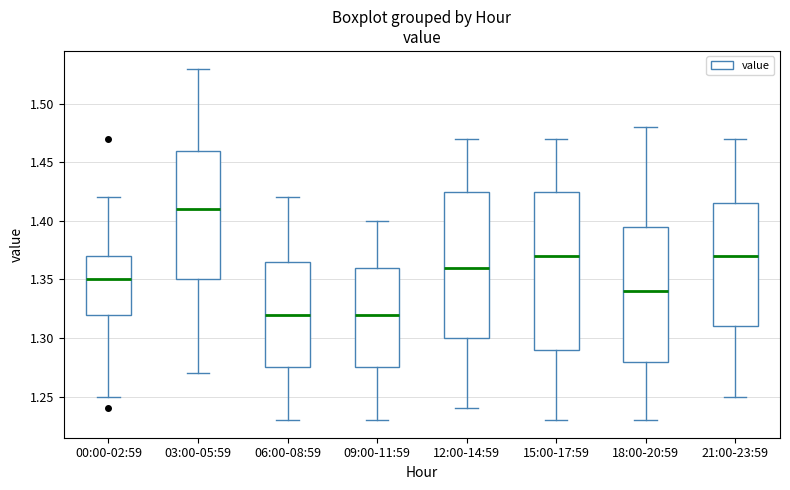

Which box has the highest median line?

03:00-05:59